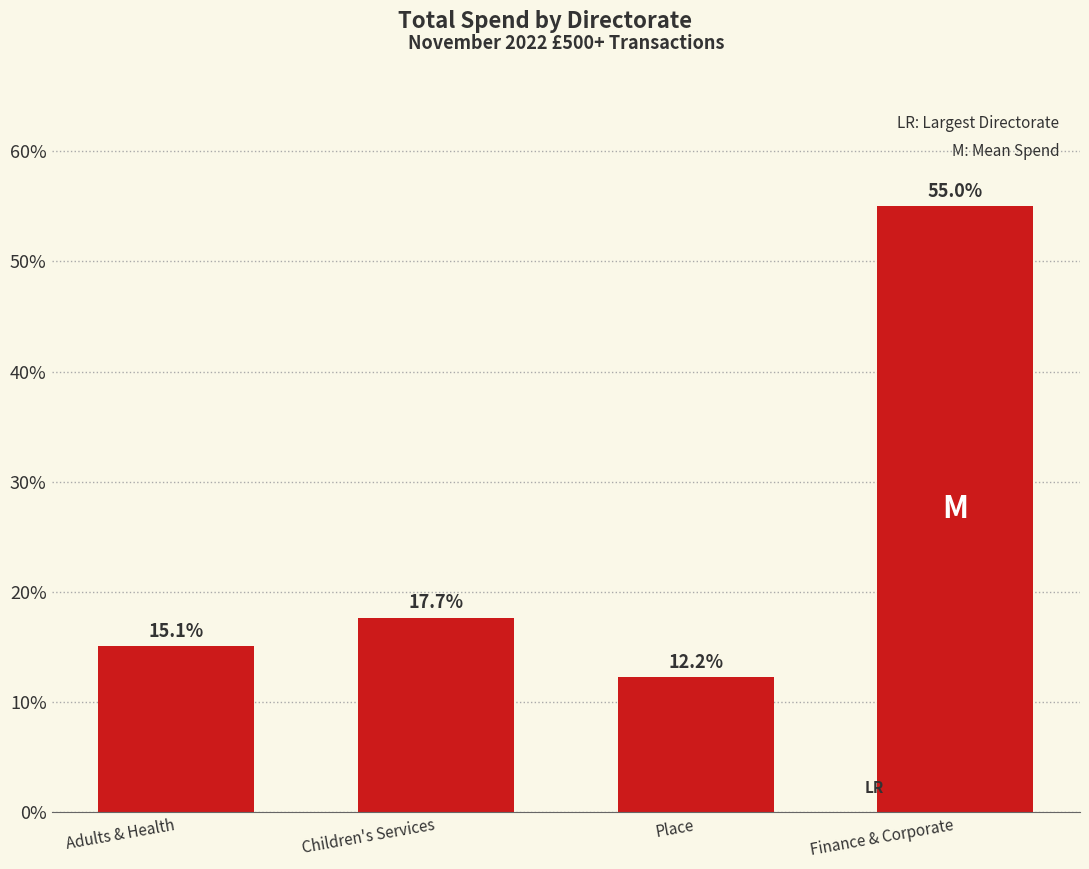

What is the smallest value displayed?

12.2